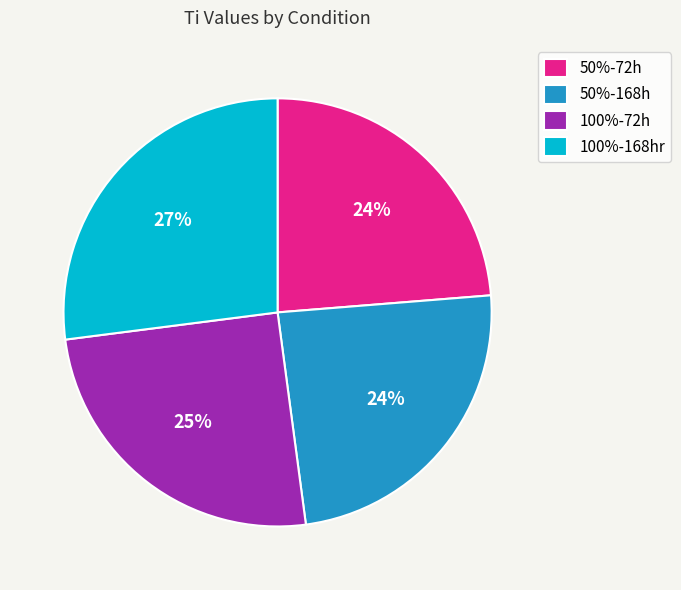

Is there a majority slice in this chart?

No